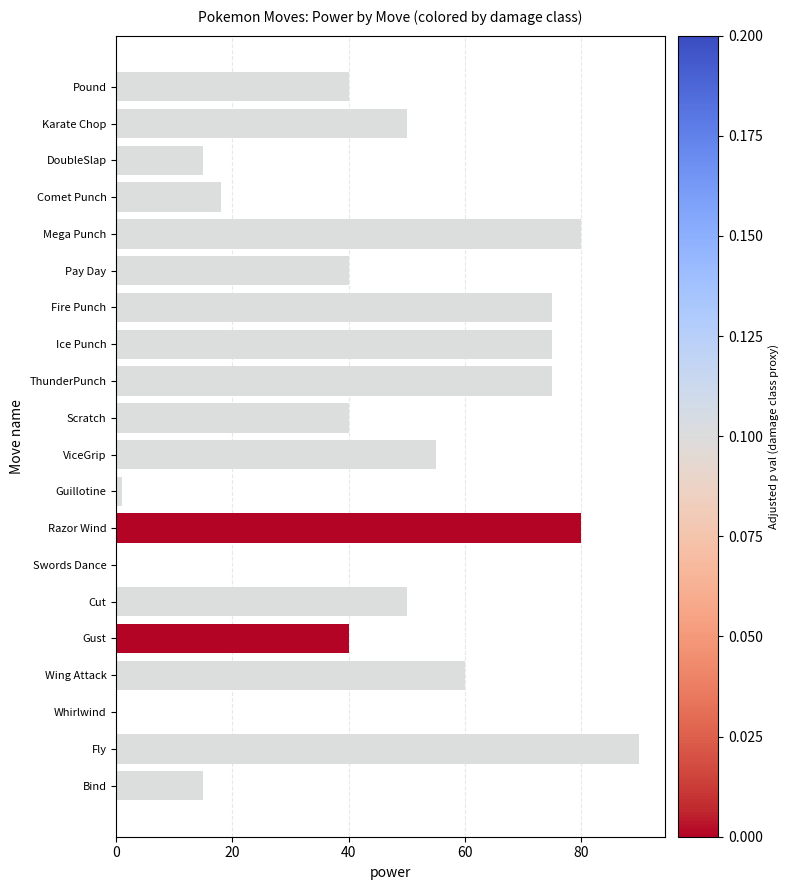

What is the ratio of the value at Bind to the value at Comet Punch?

0.8